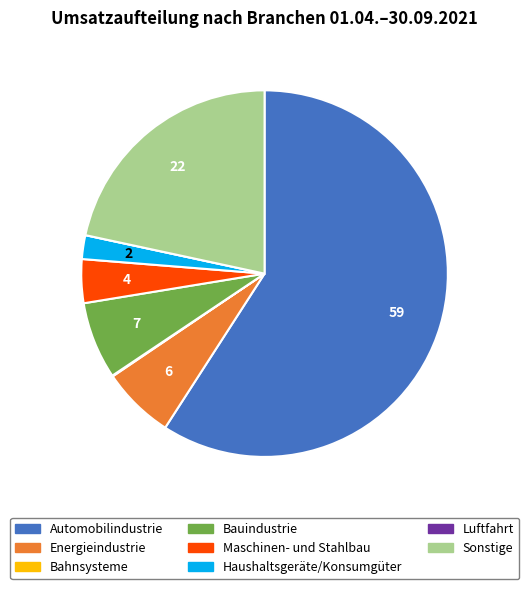

What is the majority slice?

Automobilindustrie